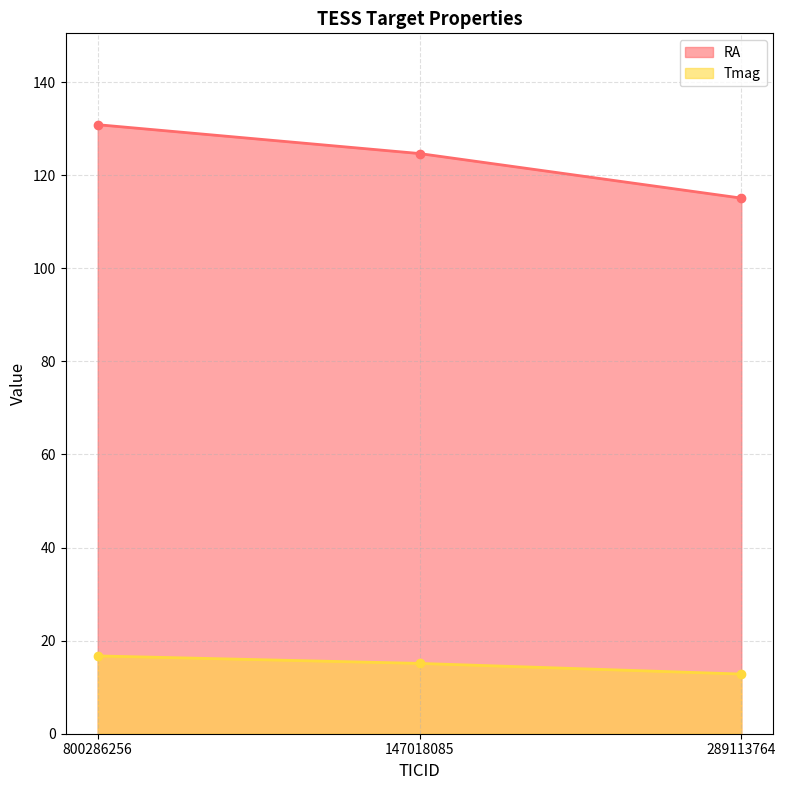

Does the chart have visible grid lines?

Yes